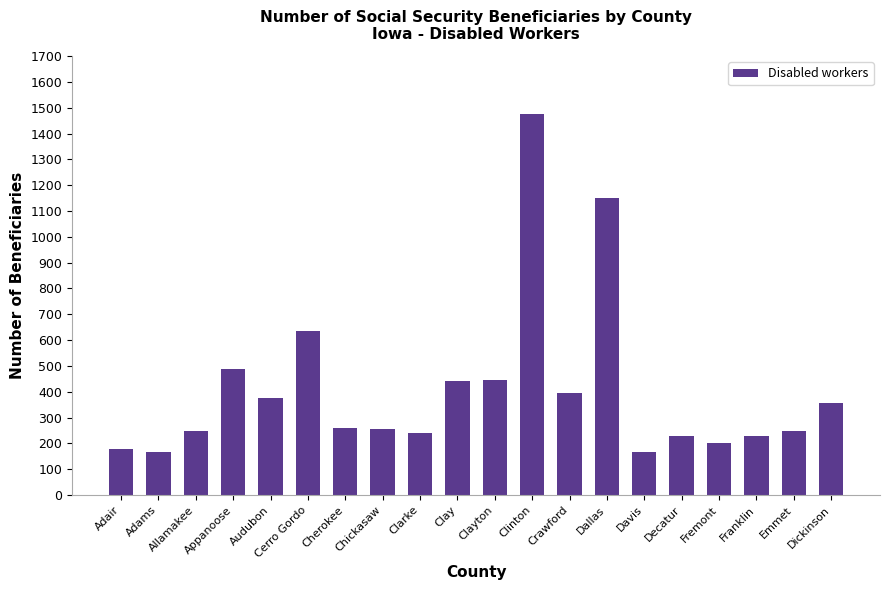

Between Davis and Clayton, which is larger?

Clayton